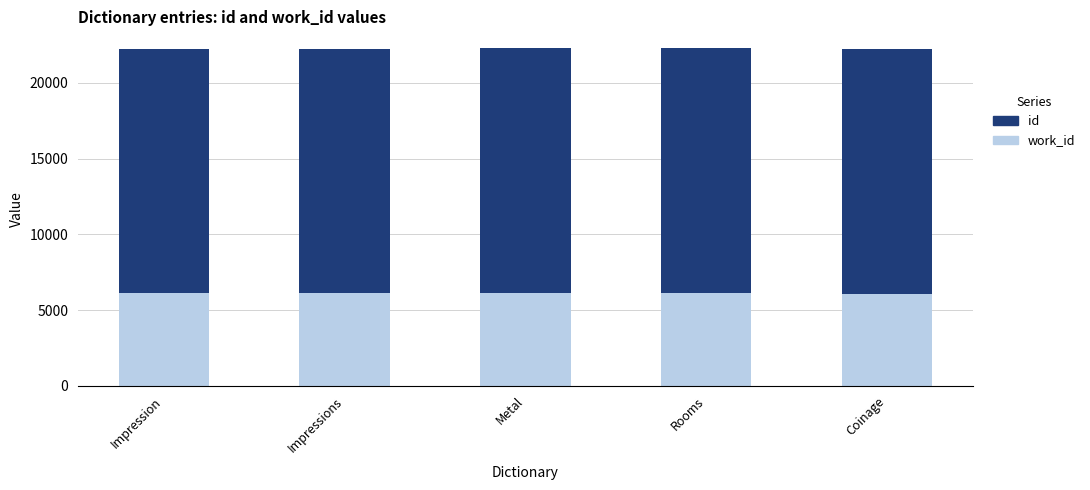

How many series are shown in this chart?

2